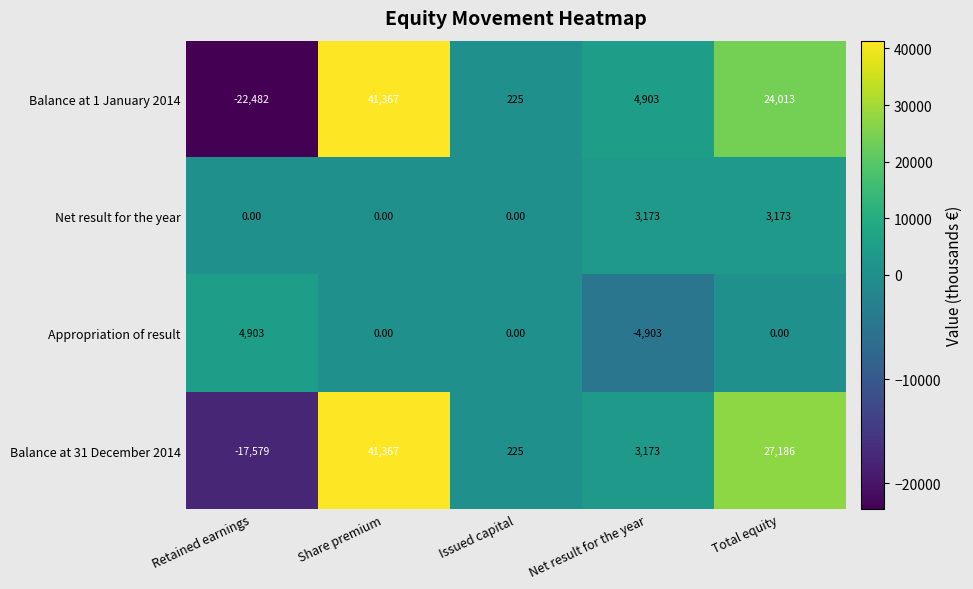

At which category does the chart reach its peak across all series?

Share premium